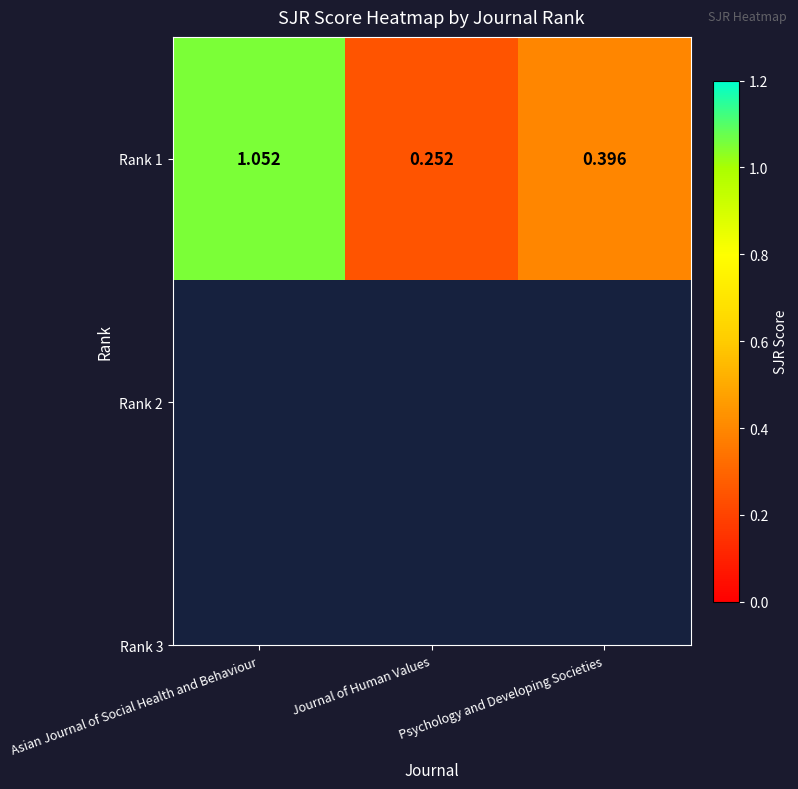

Is it true that the value at Journal of Human Values is 0.4?

False